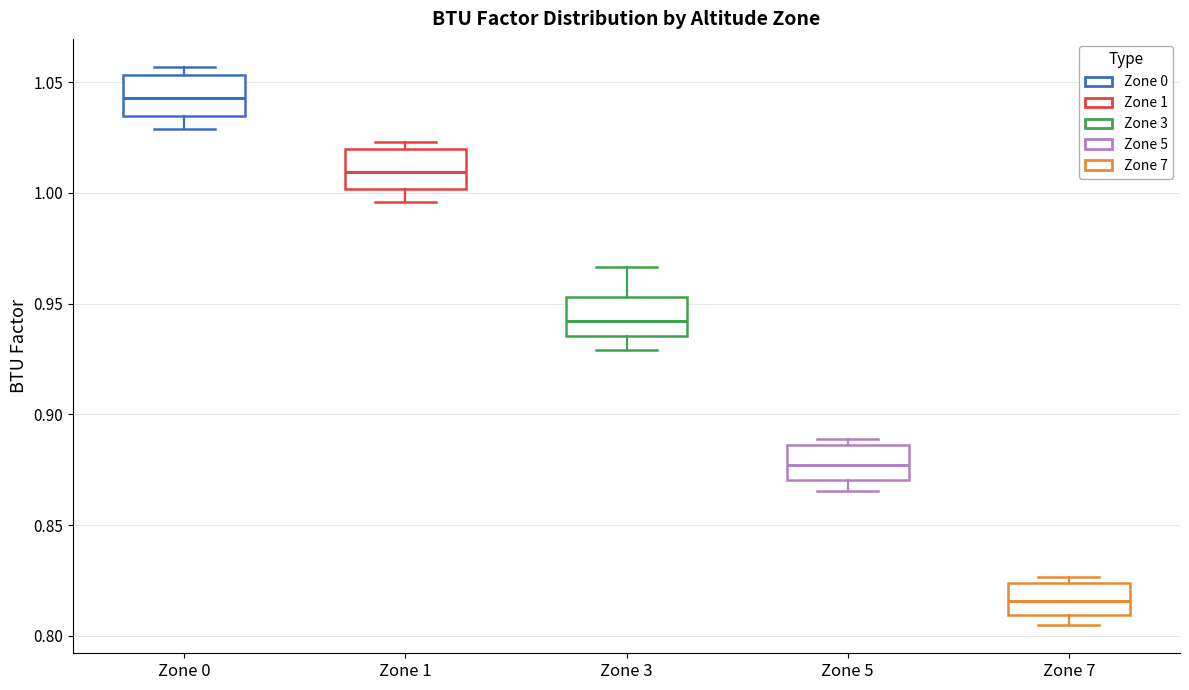

Where does the lower whisker of the box for Zone 3 end on the y-axis? The values are not printed on the chart, so give them approximately, as read against the axis.

0.930